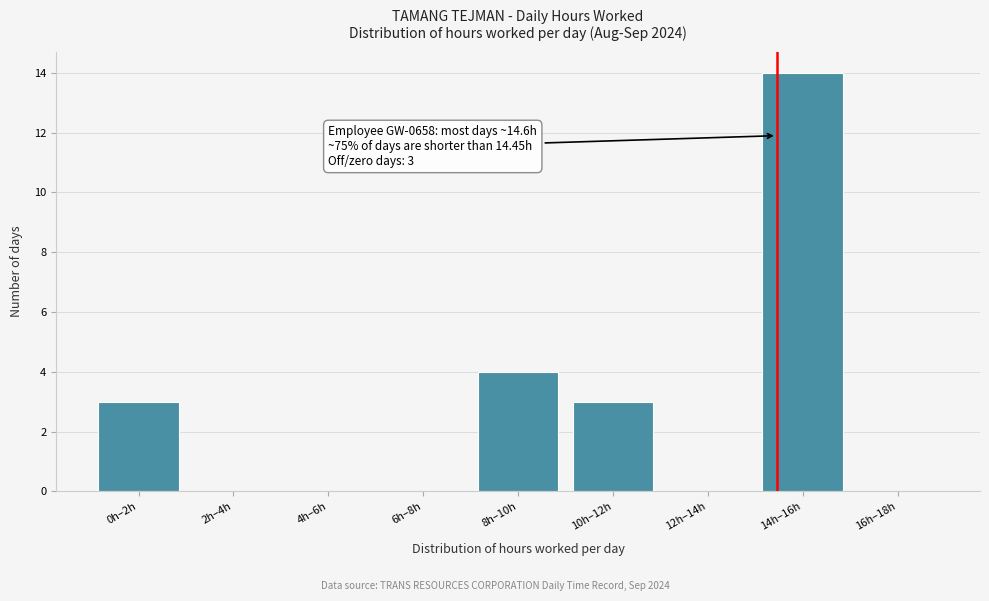

Reading left to right, what are all the values shown in this chart?

0h–2h=3	2h–4h=0	4h–6h=0	6h–8h=0	8h–10h=4	10h–12h=3	12h–14h=0	14h–16h=14	16h–18h=0